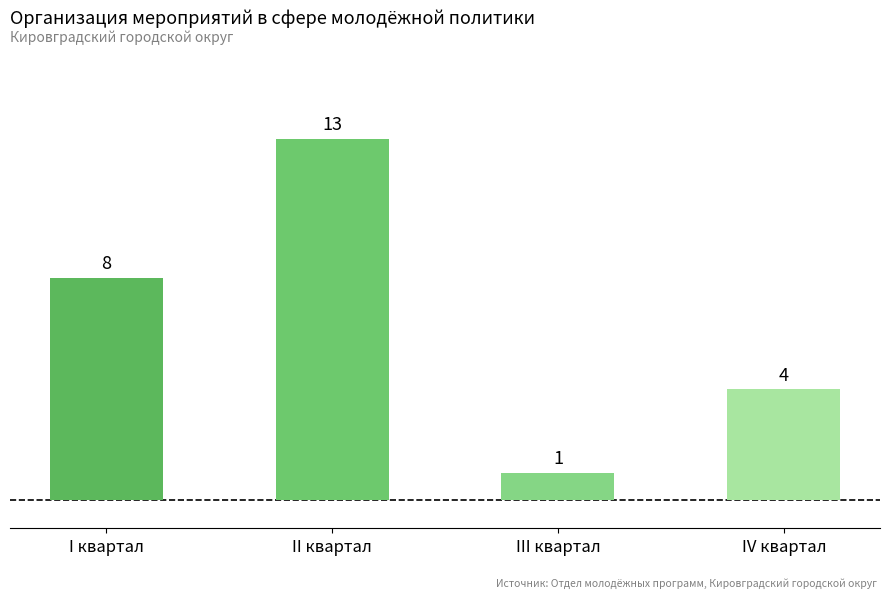

At which label is the value closest to 7?

I квартал